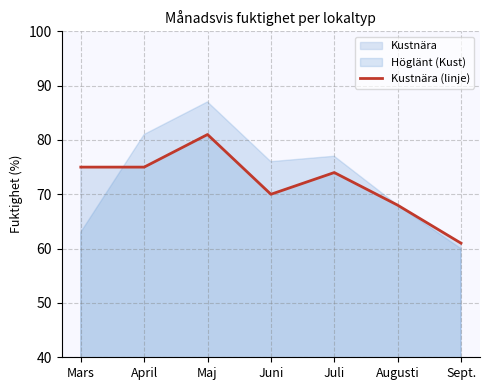

Which has a higher value, Augusti or Maj?

Maj